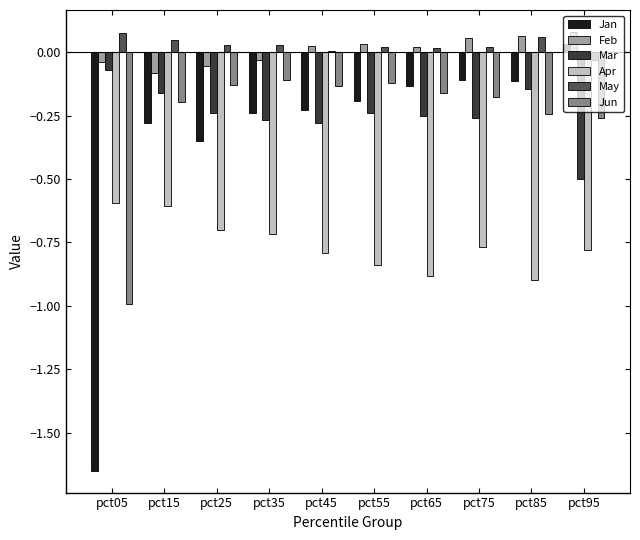

At which category does the chart reach its minimum across all series?

pct05